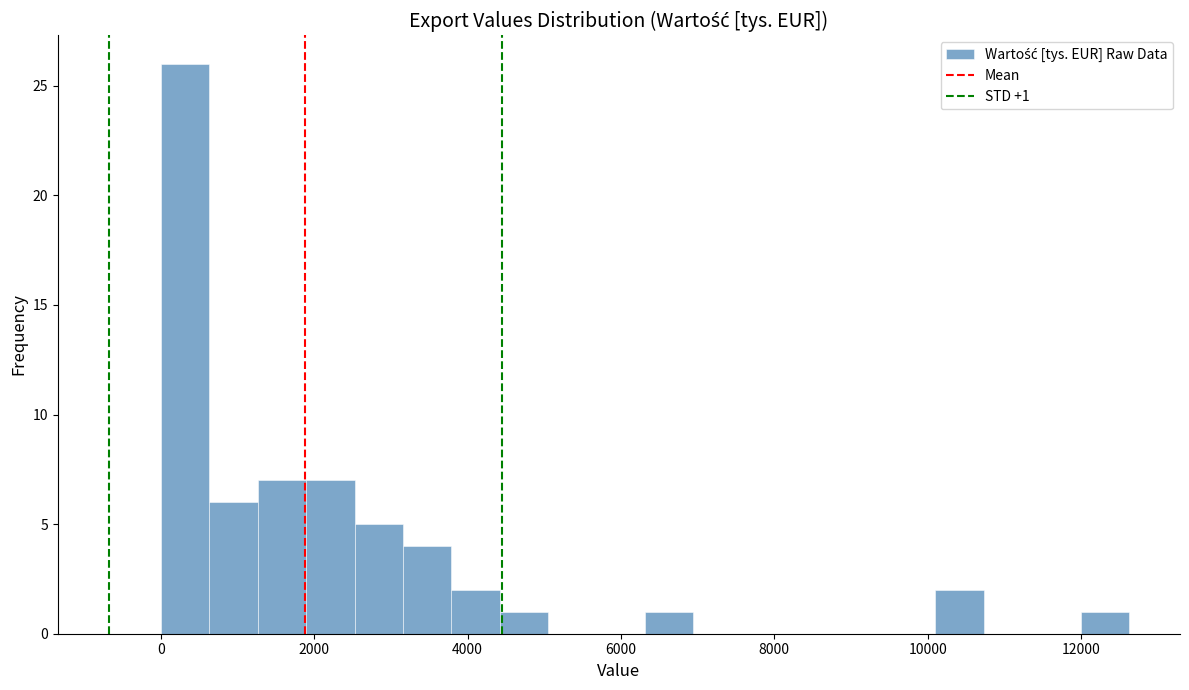

Read against the x-axis, roughly where is the centre of the tallest bar?

400